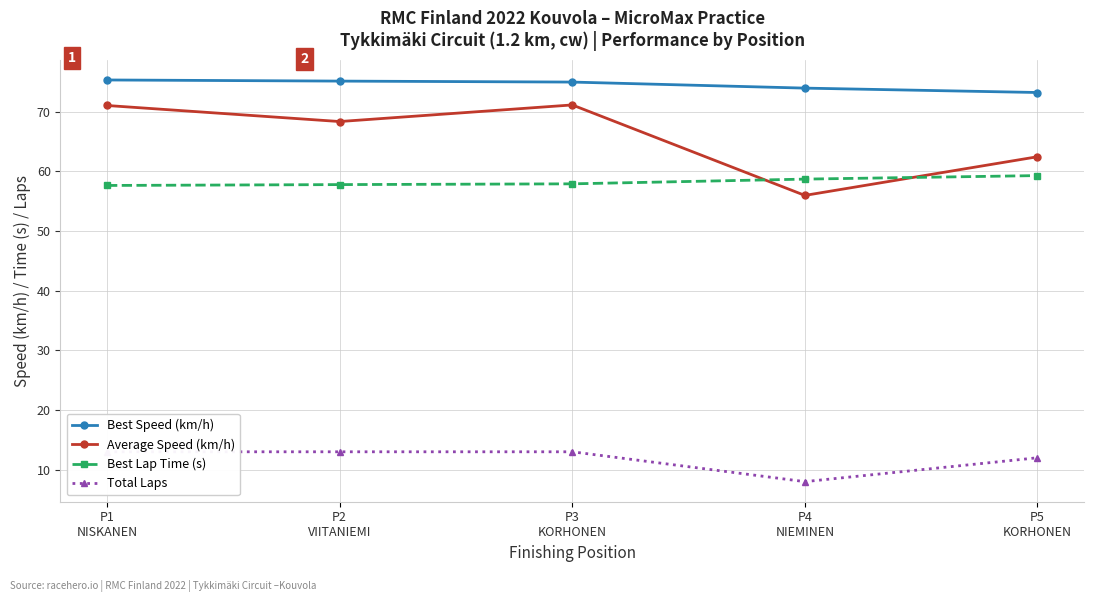

Does the chart display data point markers on the line(s)?

Yes